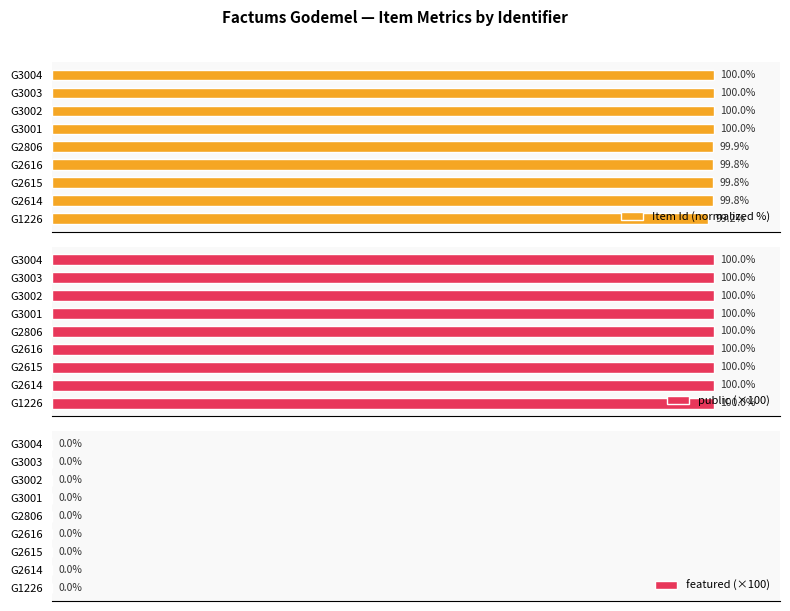

At which label does Item Id (normalized %) reach its minimum?

G1226